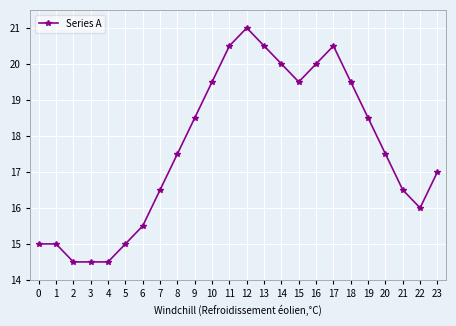

Reading left to right, what are all the values shown in this chart?

15.0	15.0	14.5	14.5	14.5	15.0	15.5	16.5	17.5	18.5	19.5	20.5	21.0	20.5	20.0	19.5	20.0	20.5	19.5	18.5	17.5	16.5	16.0	17.0